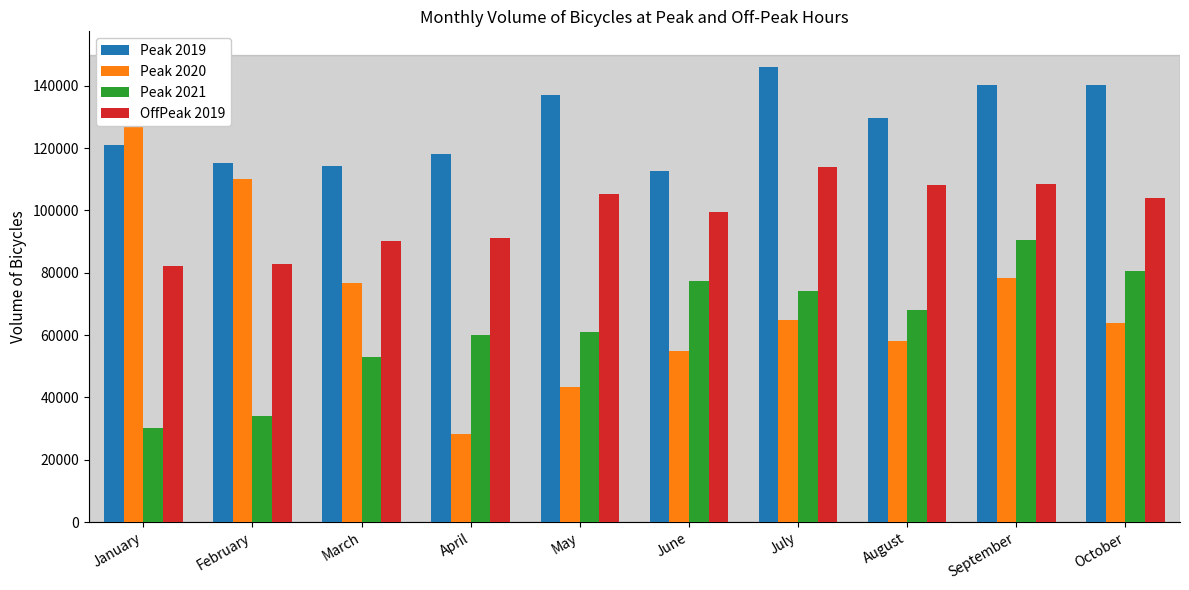

How many data points does each series have?

10